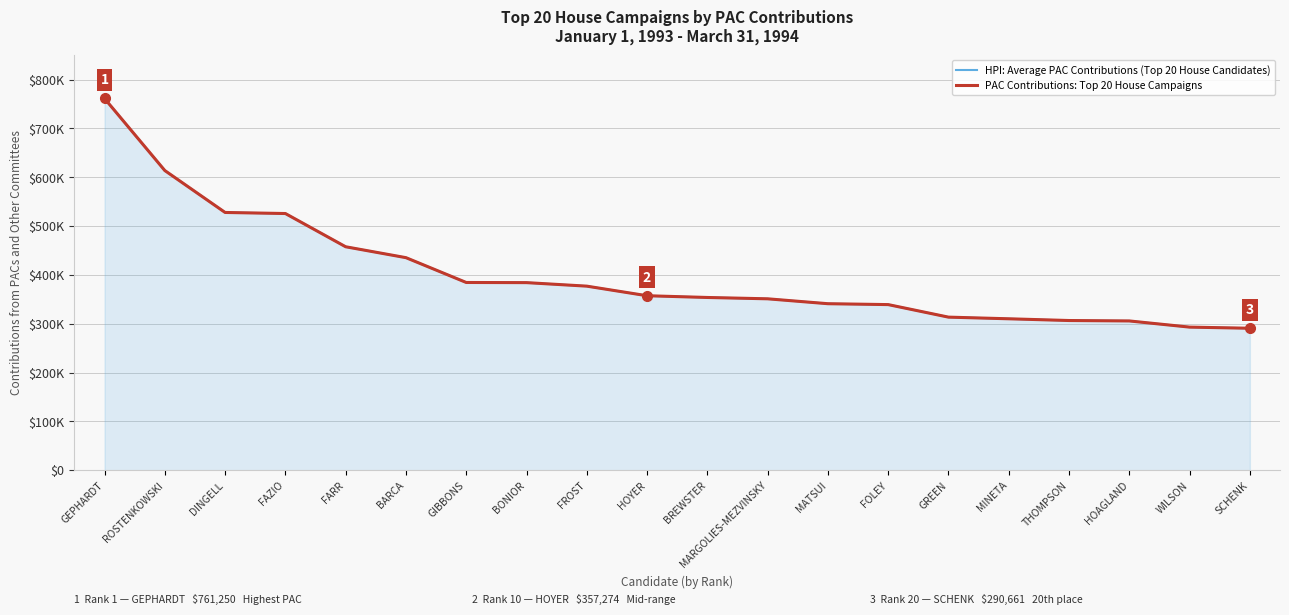

At which label does HPI: Average PAC Contributions (Top 20 House Candidates) reach its peak?

GEPHARDT